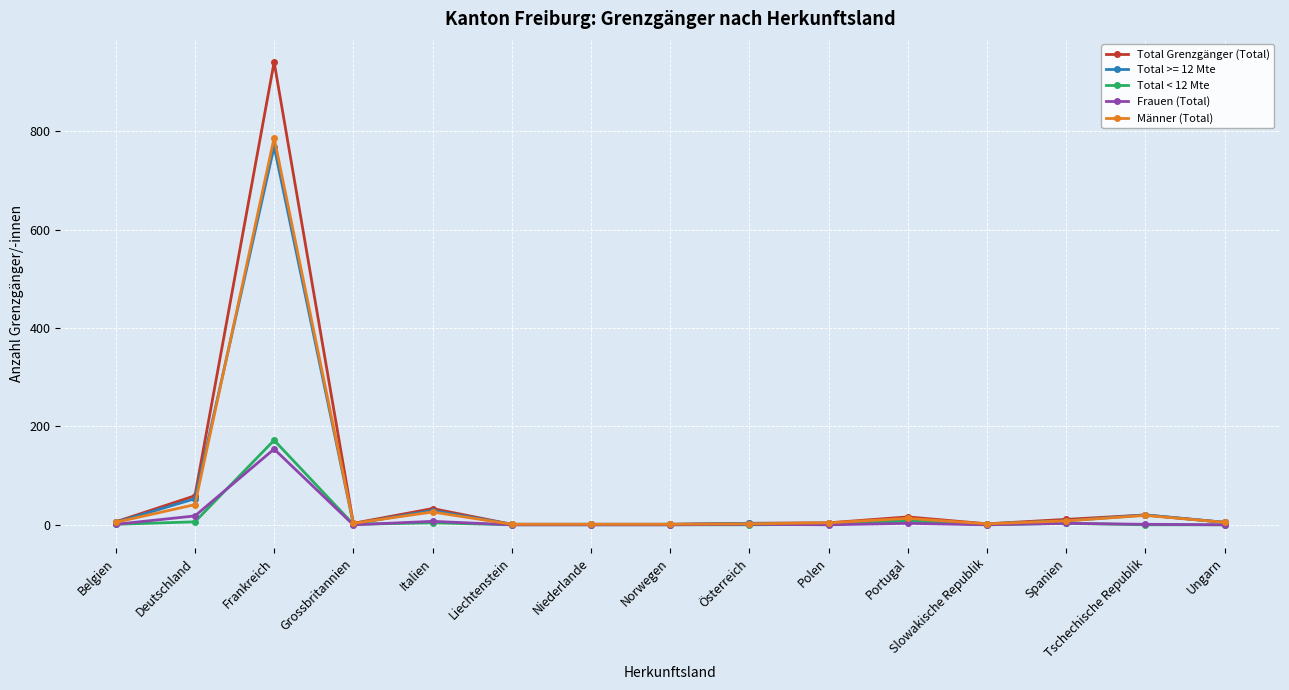

What is the label of the 12th point from the left?

Slowakische Republik